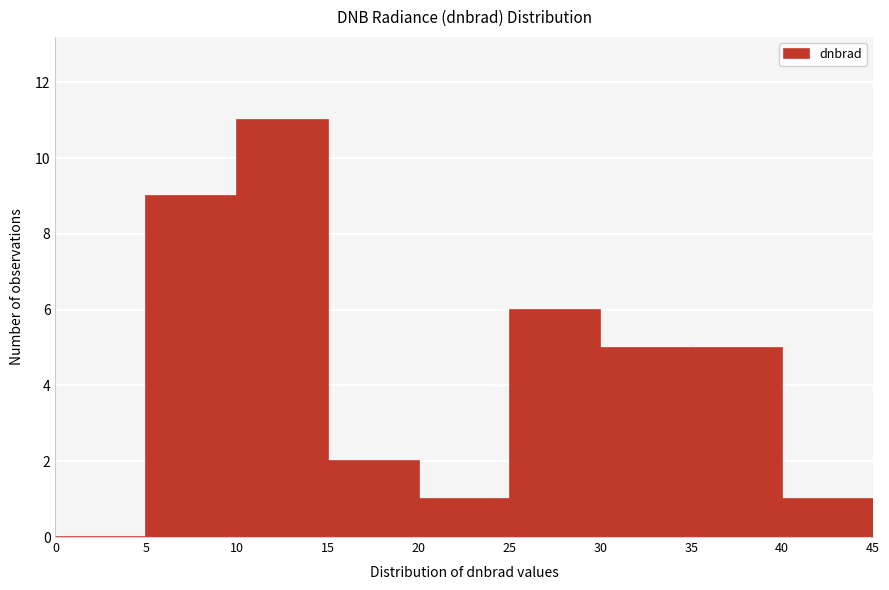

How tall is the bar that spans 25 to 30 on the x-axis? The values are not printed on the chart, so give them approximately, as read against the axis.

6